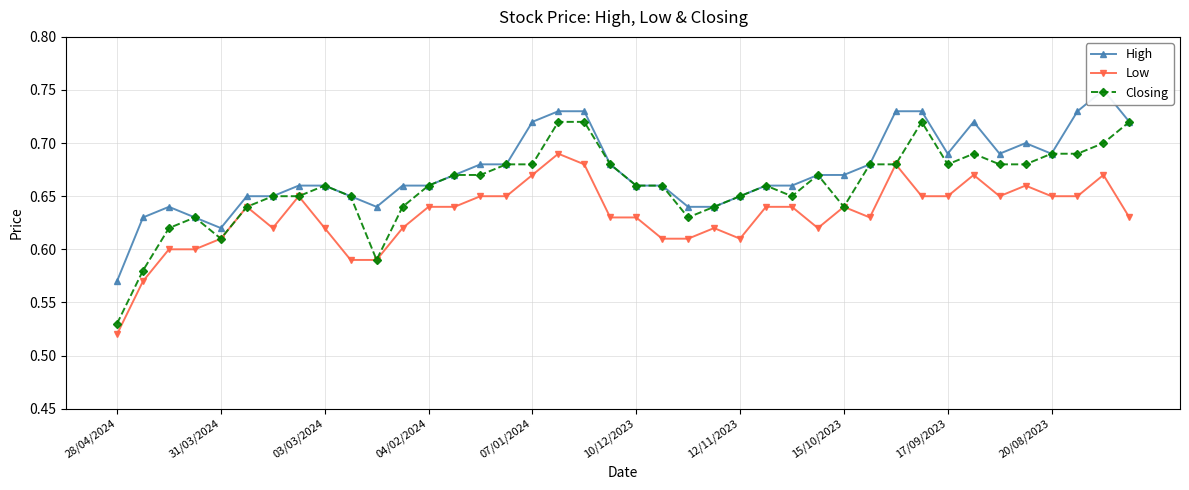

At which category does Closing reach its first local valley?

31/03/2024